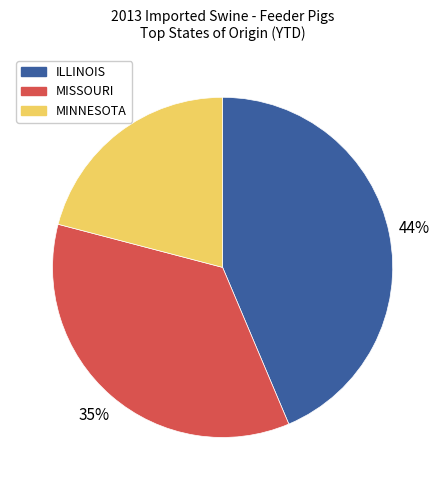

Does any single category account for the majority?

No